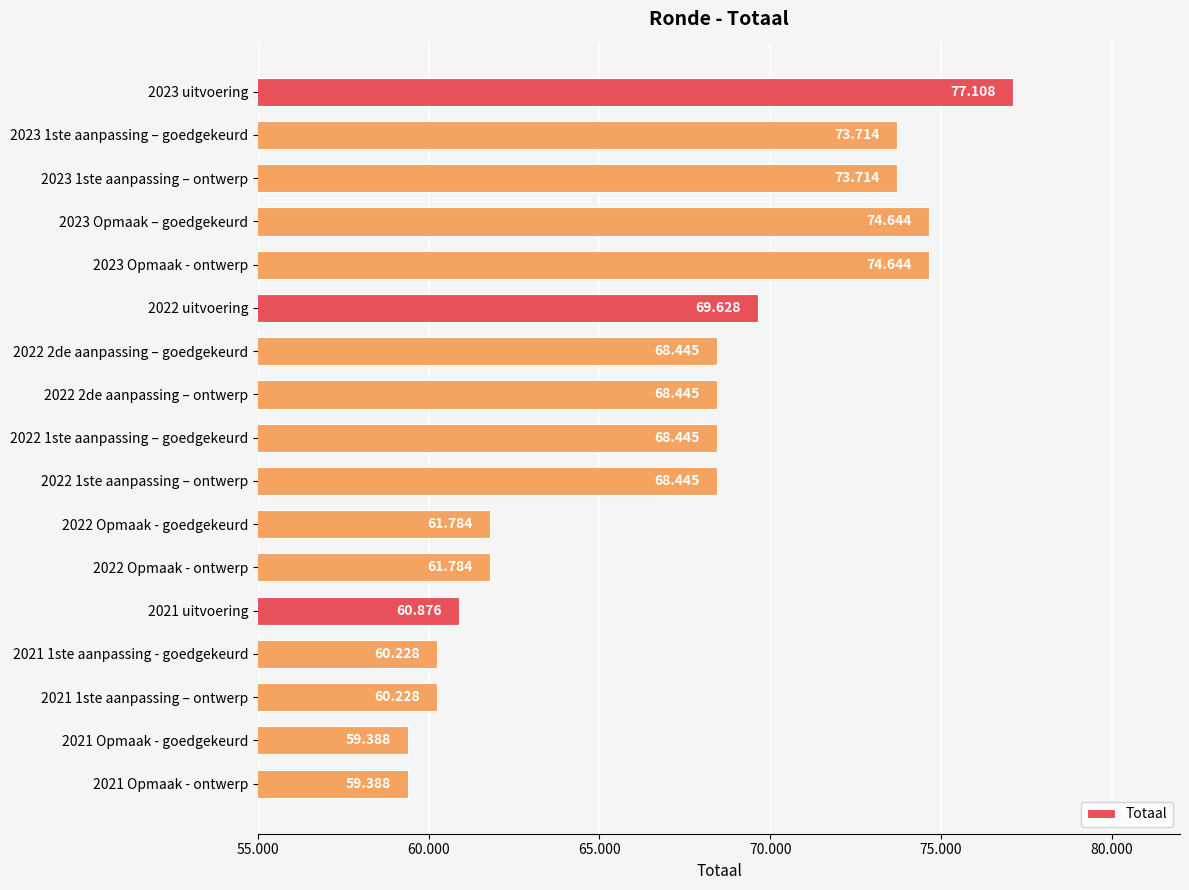

Are the bars horizontal?

Yes